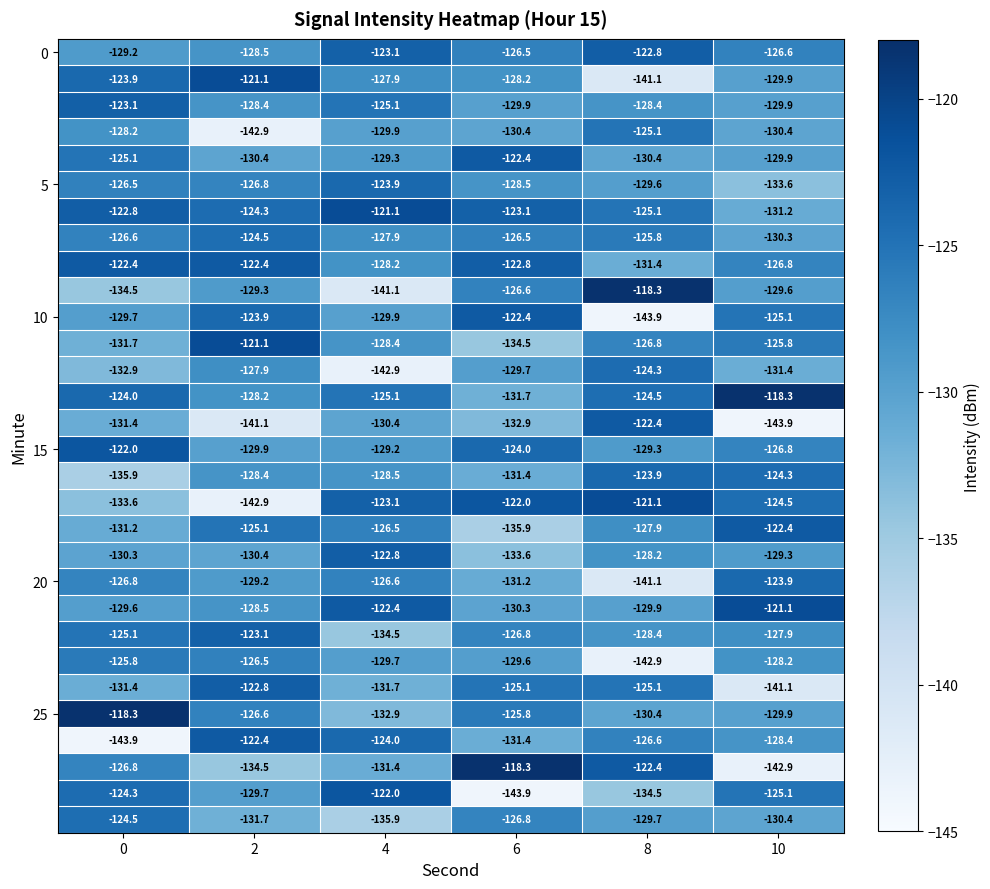

What is the difference between the highest and lowest values at 0?

25.6